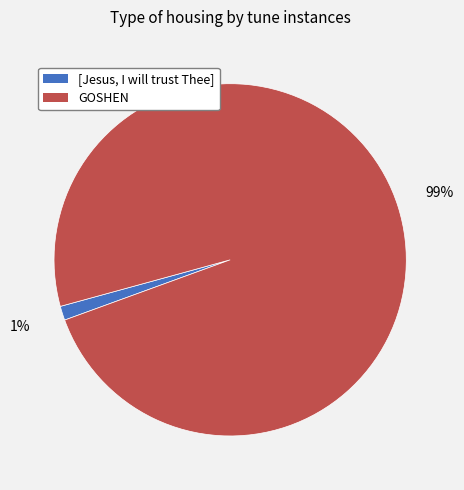

To the nearest percent, what is the average slice percentage?

50%